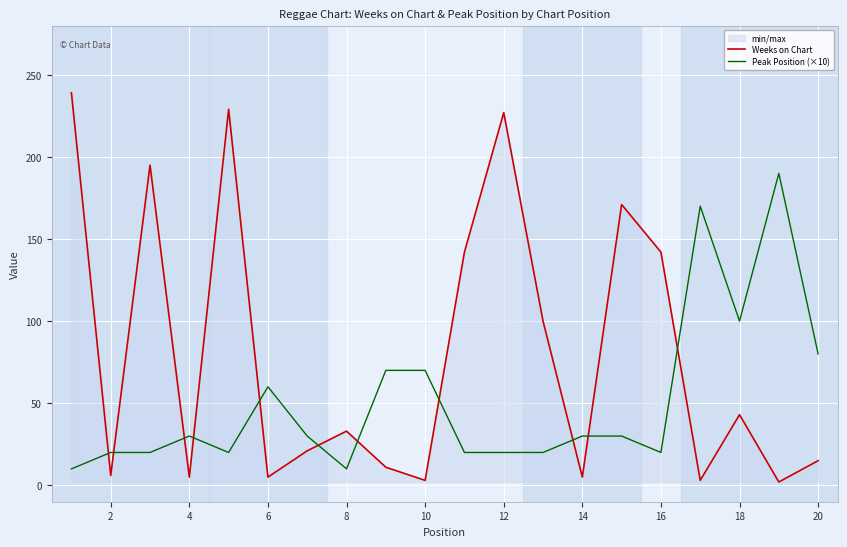

What is the lowest value of the Weeks on Chart series?

2